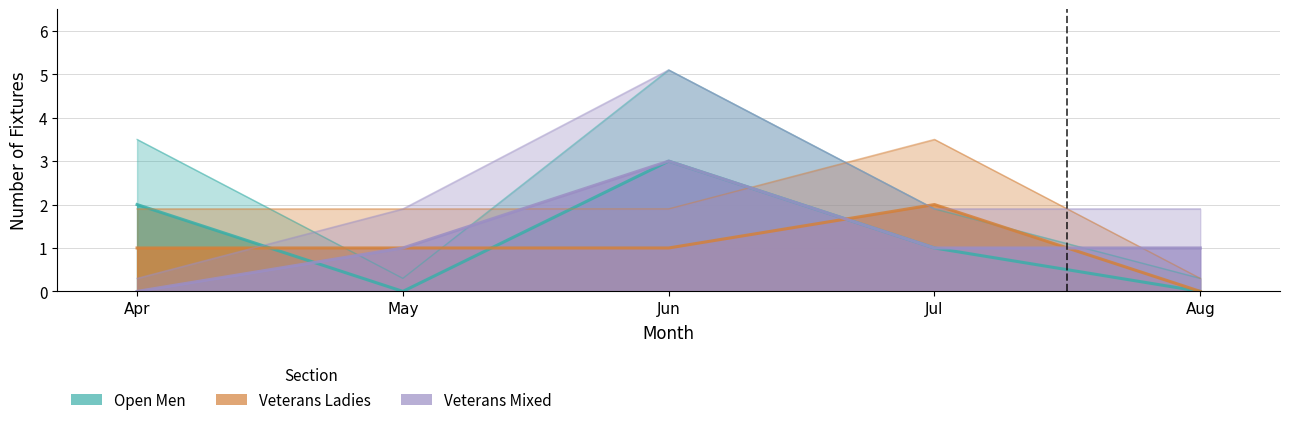

List the series in order of their peak value, highest first.

Open Men, Veterans Mixed, Veterans Ladies